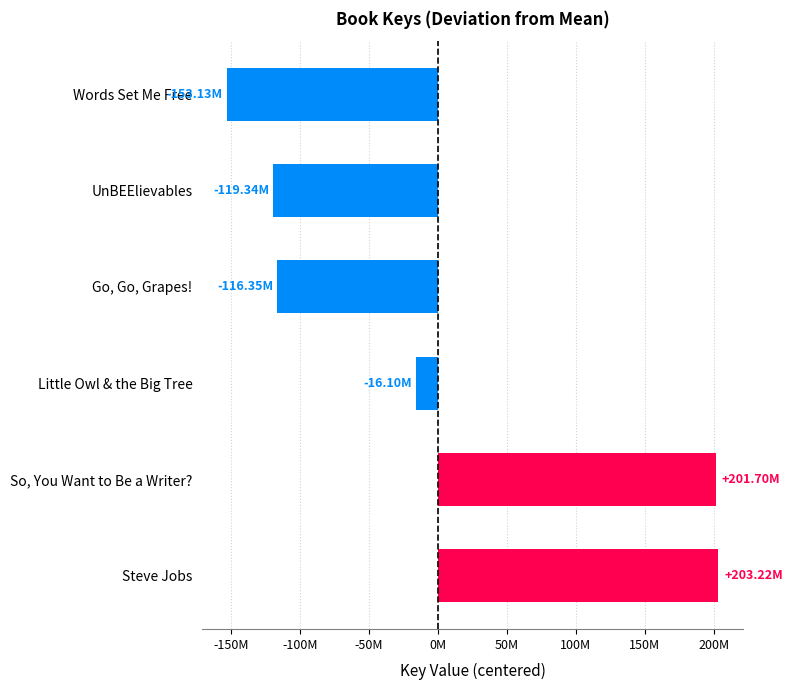

Does the chart contain any negative values?

Yes